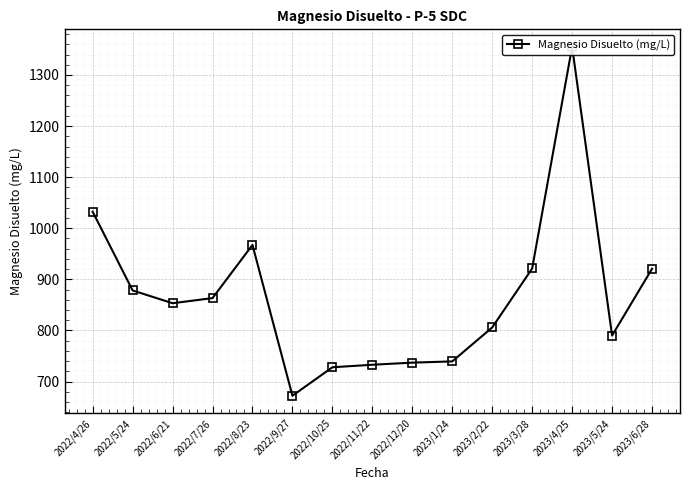

What is the approximate value at 2023/5/24?

790.1